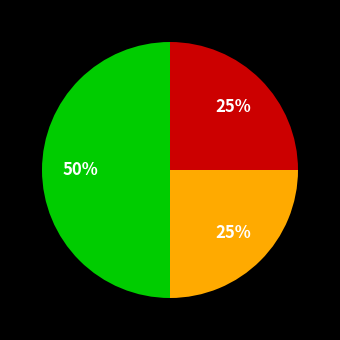

To the nearest percent, what is the difference between the largest and smallest slice percentages?

25%